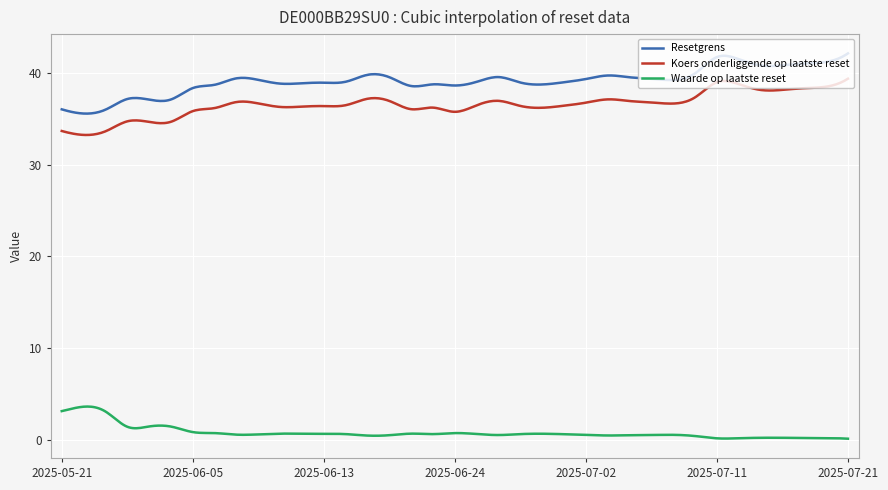

Does the chart display data point markers on the line(s)?

No